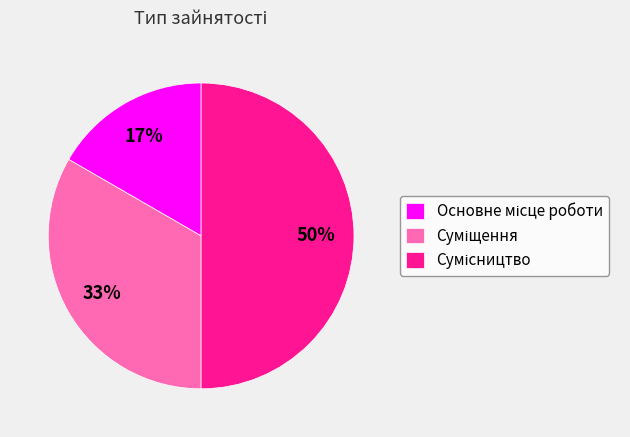

To the nearest percent, what is the difference between the largest and smallest slice percentages?

33%